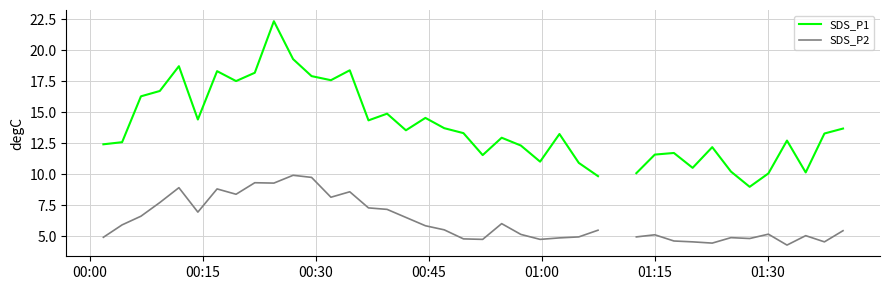

In SDS_P1, how many points are higher than both neighbors (excluding endpoints)?

11